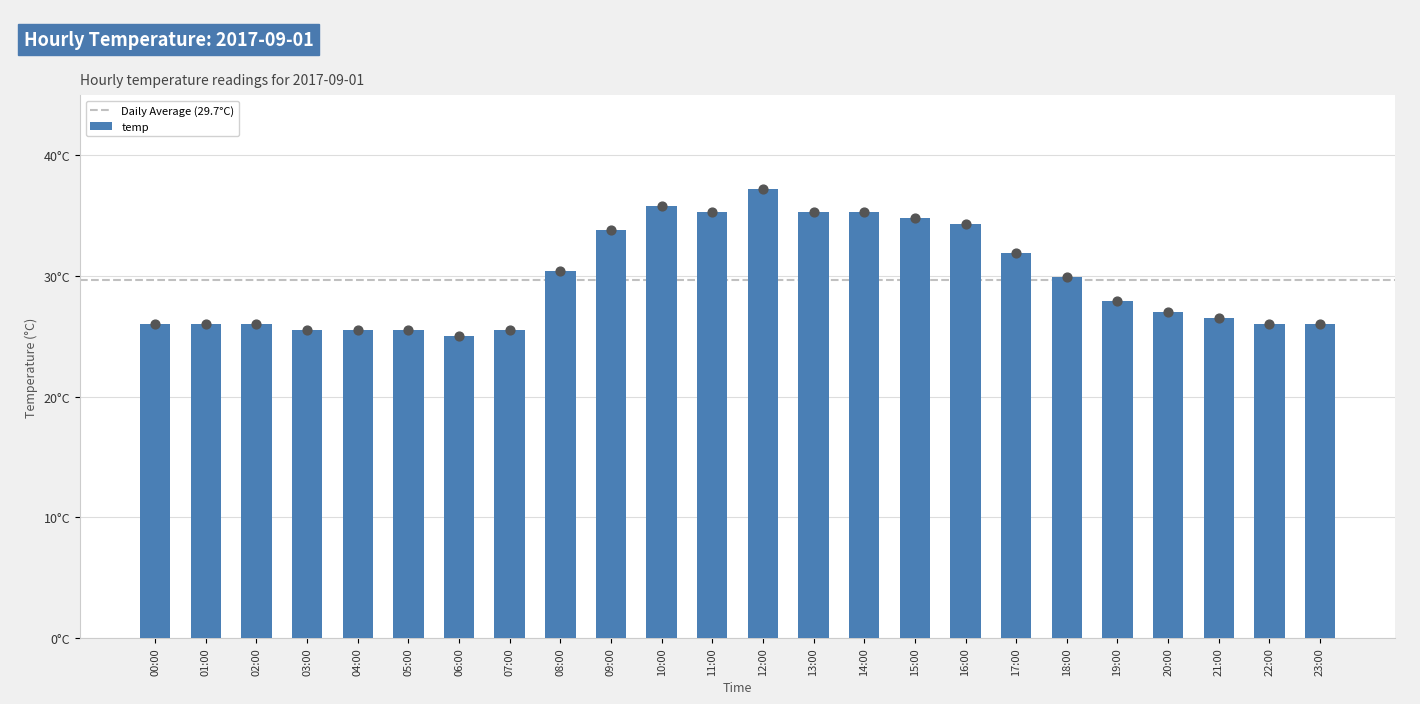

What is the change in value from 14:00 to 16:00?

-1.0